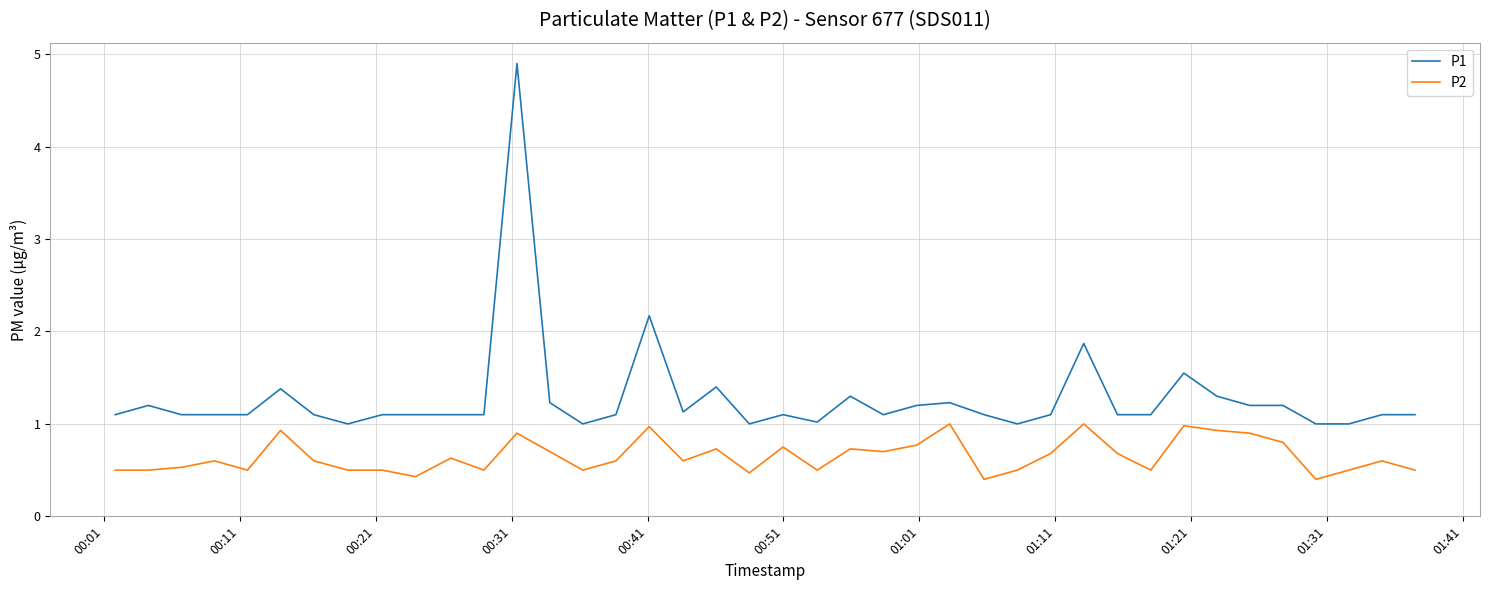

List the series in order of their peak value, lowest first.

P2, P1